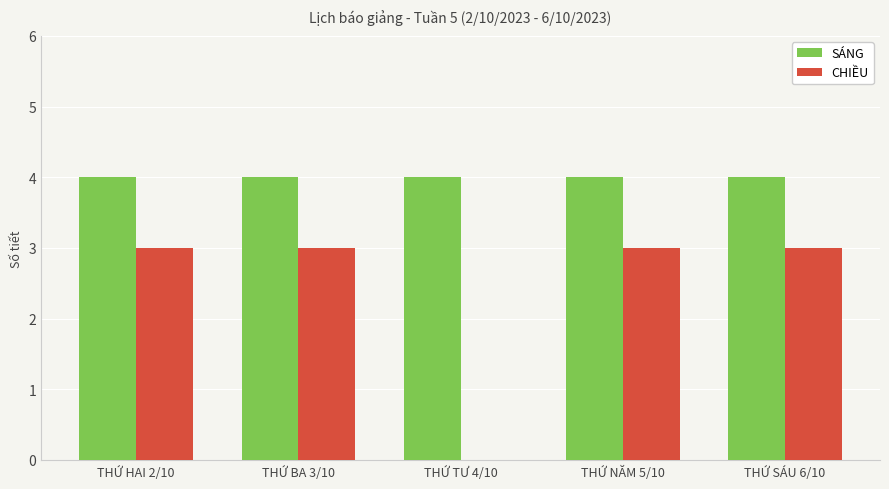

What is the average value of the SÁNG series?

4